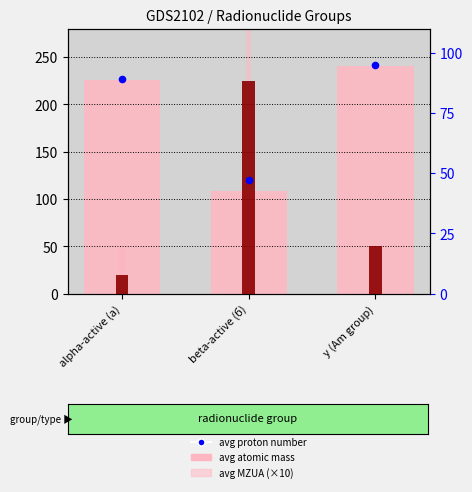

At how many categories does at least one series exceed 119?

3